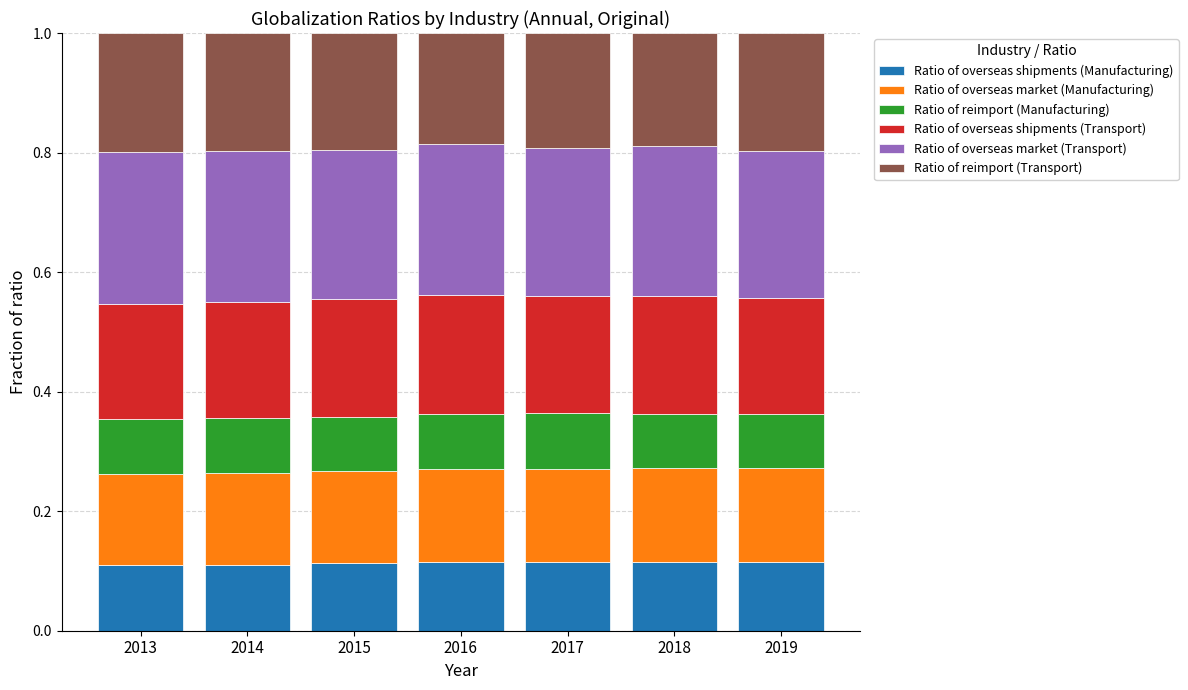

What is the total value across all series at 2019?

1.0